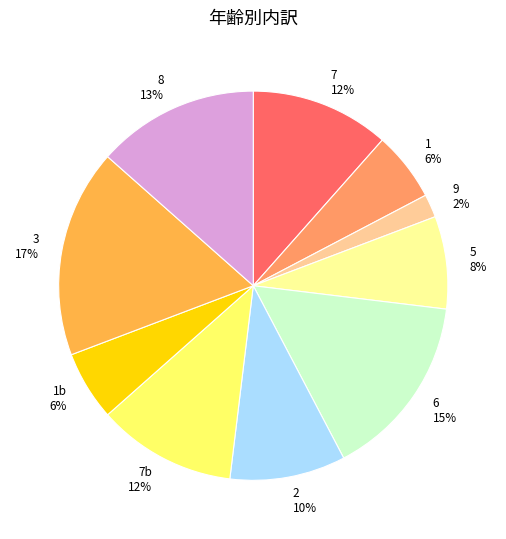

Which category has the smallest portion of the pie?

9 2%